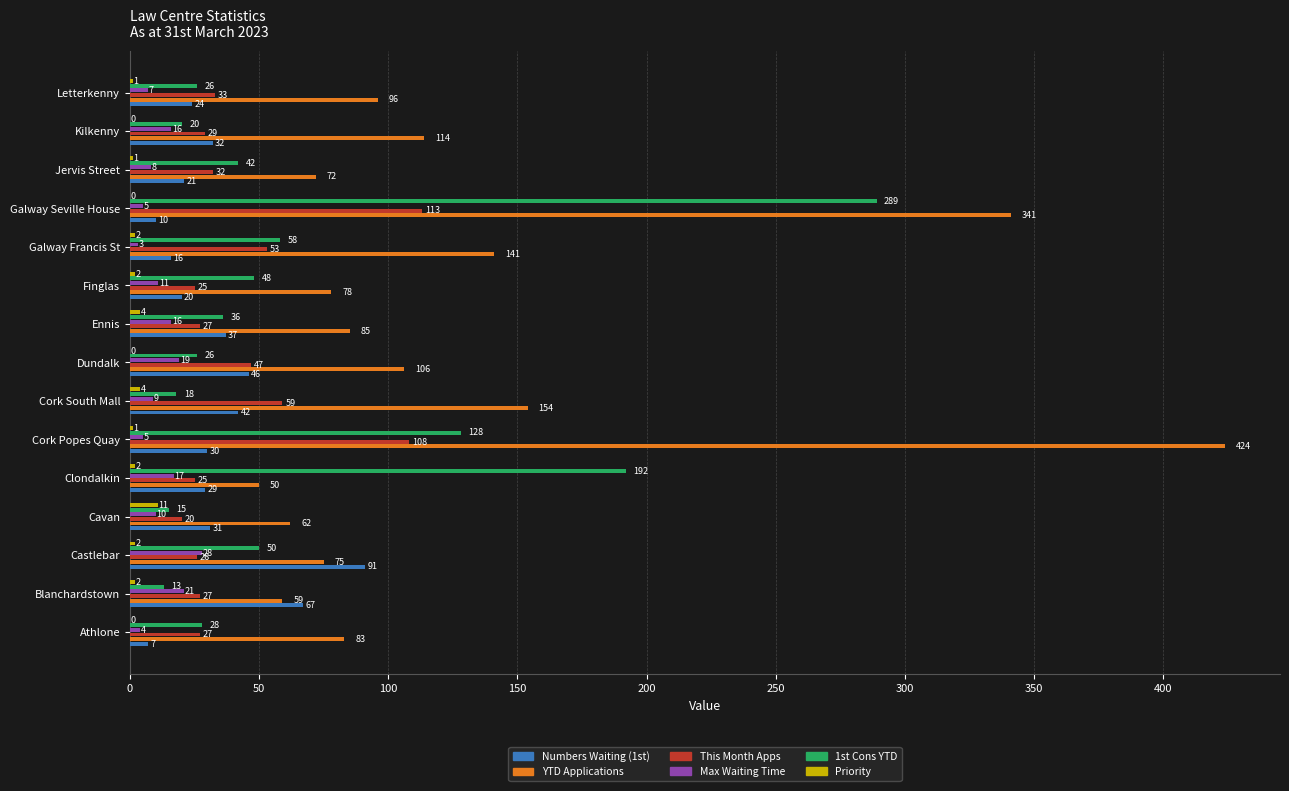

At which label is 1st Cons YTD closest to 151?

Cork Popes Quay